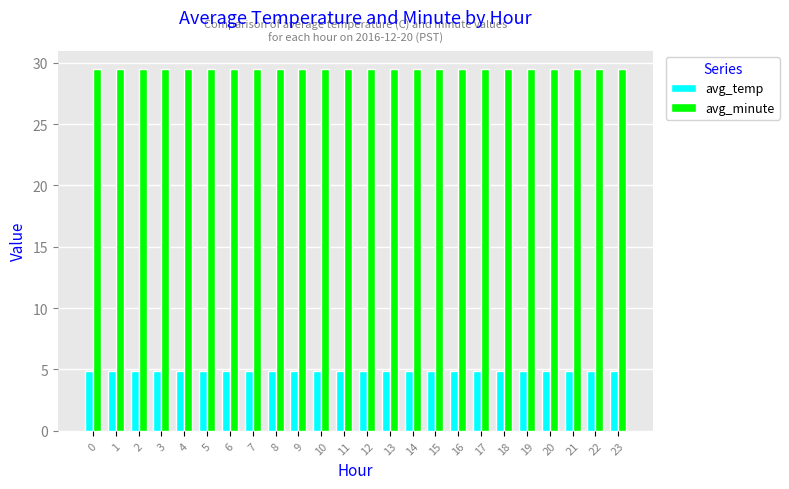

Is it true that avg_temp equals 2.1 at 13?

False